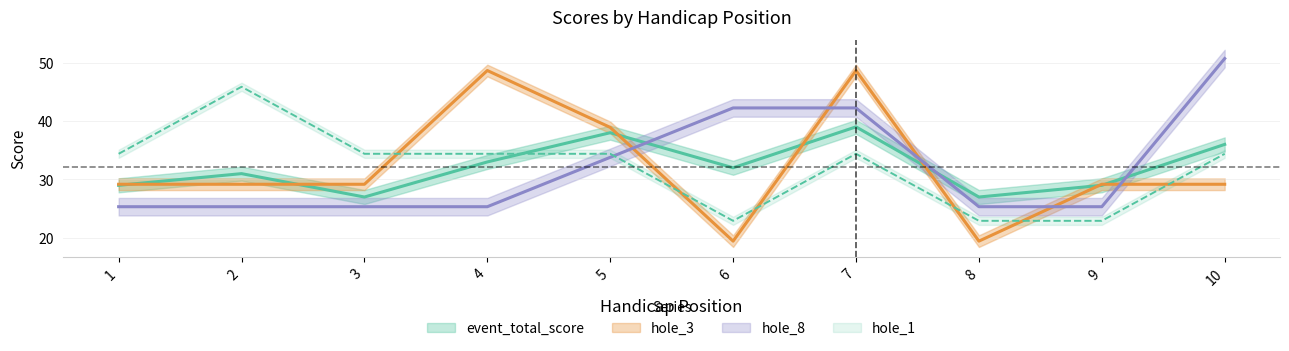

True or false: hole_1 has a value of 8.2 at 10.

False